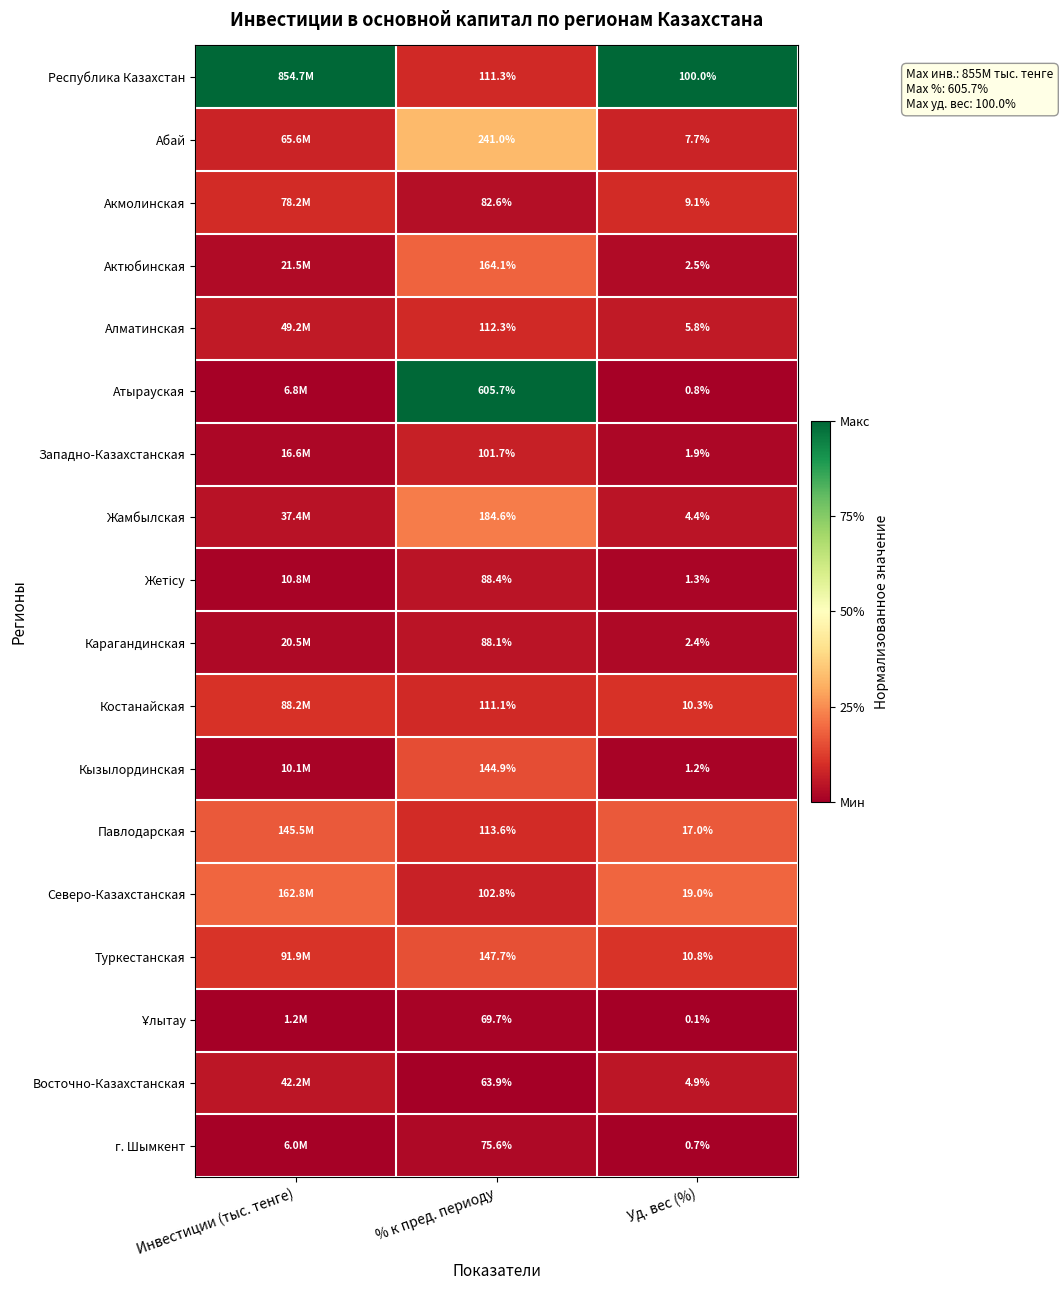

Is the value of Павлодарская at % к пред. периоду greater than the value of Костанайская at % к пред. периоду?

Yes